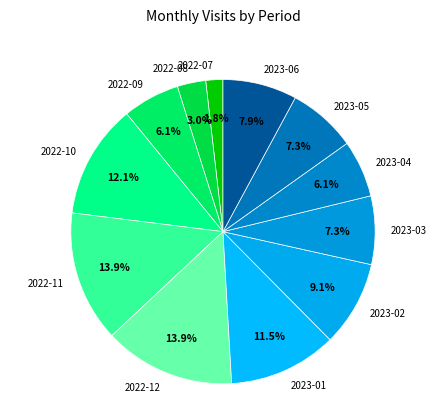

What is the ratio of the value at 2023-02 to the value at 2022-12?

0.7